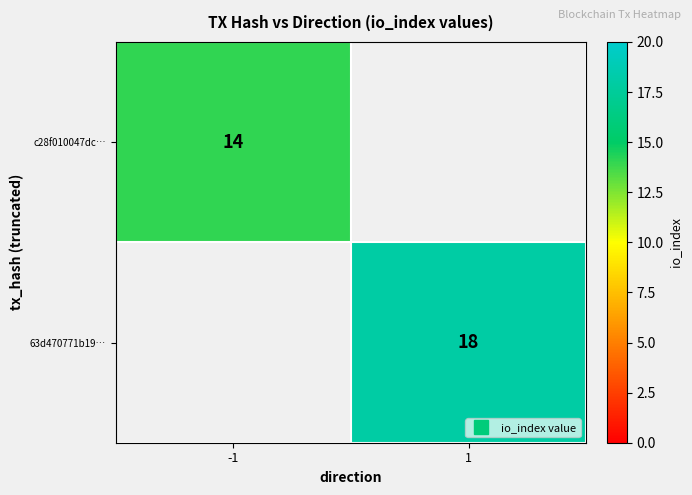

Which category has the highest value in the c28f010047dc… series?

-1